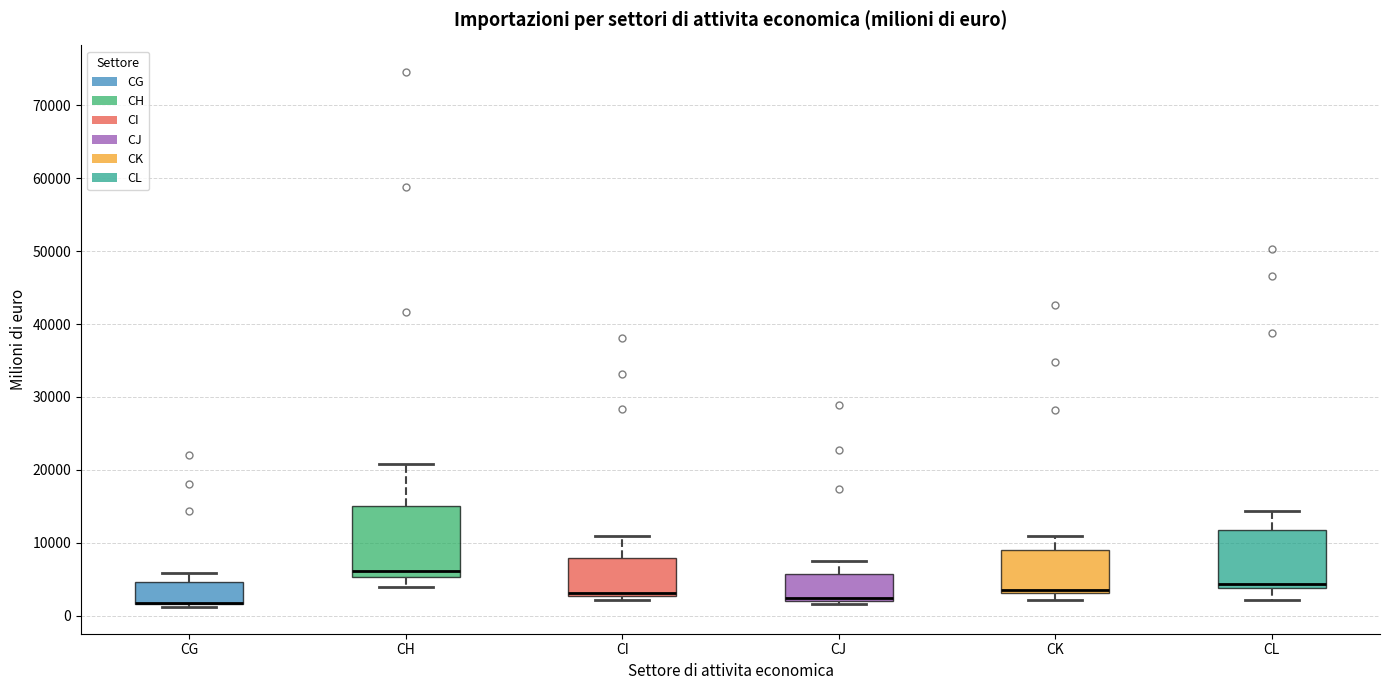

Reading left to right, transcribe this box plot: for each box, give where its median line is, the range the box spans, and where its two whiskers end, as read against the y-axis. The values are not printed on the chart, so give them approximately, as read against the axis.

CG: median 2000 (drawn on the box's lower edge), box 2000 to 5000, whiskers 1000 to 6000
CH: median 6000, box 5000 to 15000, whiskers 4000 to 21000
CI: median 3000 (just above the box's lower edge), box 3000 to 8000, whiskers 2000 to 11000
CJ: median 2000 (just above the box's lower edge), box 2000 to 6000, whiskers 2000 (just below the box's lower edge) to 8000
CK: median 4000, box 3000 to 9000, whiskers 2000 to 11000
CL: median 4000 (just above the box's lower edge), box 4000 to 12000, whiskers 2000 to 14000